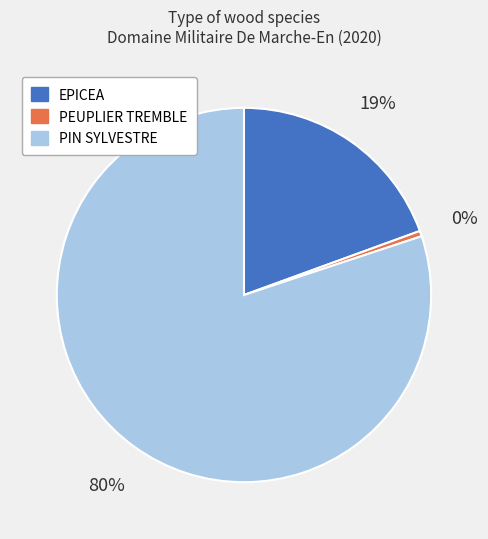

Which slice is the smallest?

PEUPLIER TREMBLE